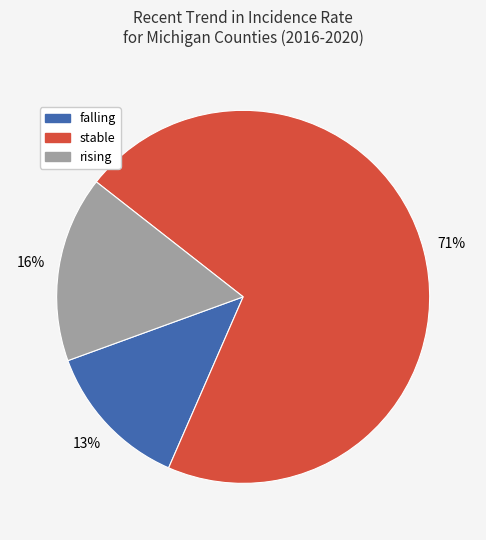

Is there a majority slice in this chart?

Yes